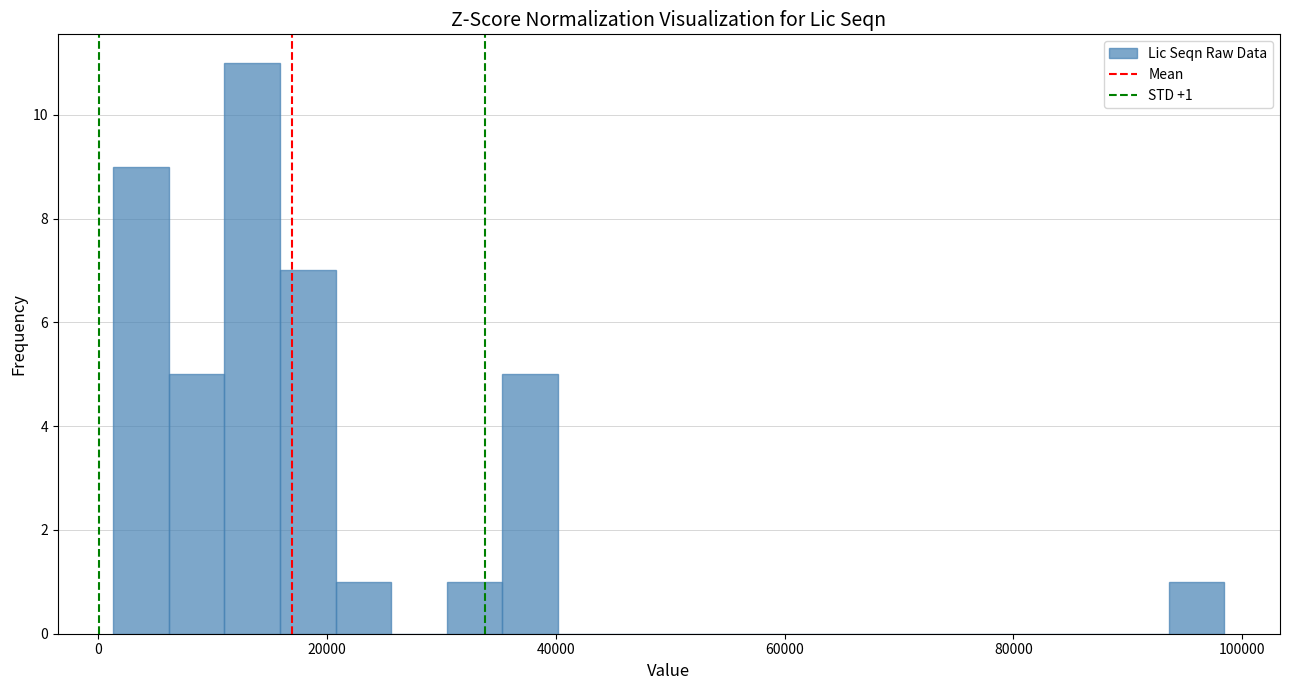

Read against the x-axis, roughly where is the centre of the tallest bar?

14000